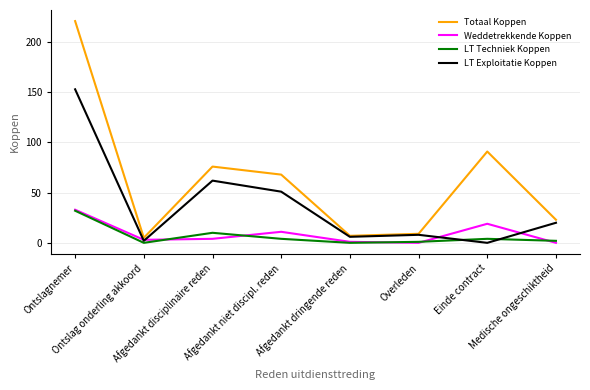

At which category does LT Techniek Koppen reach its first local peak?

Afgedankt disciplinaire reden